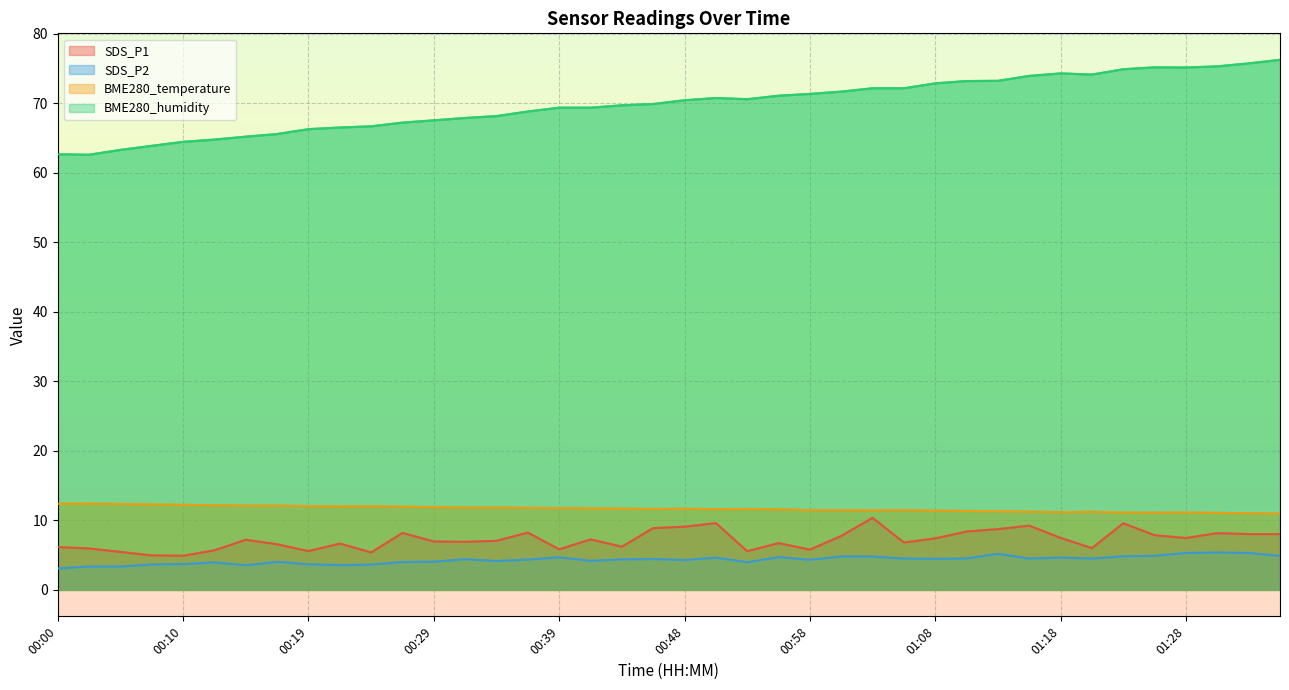

Between 00:53 and 01:33, which series saw the biggest shift?

BME280_humidity